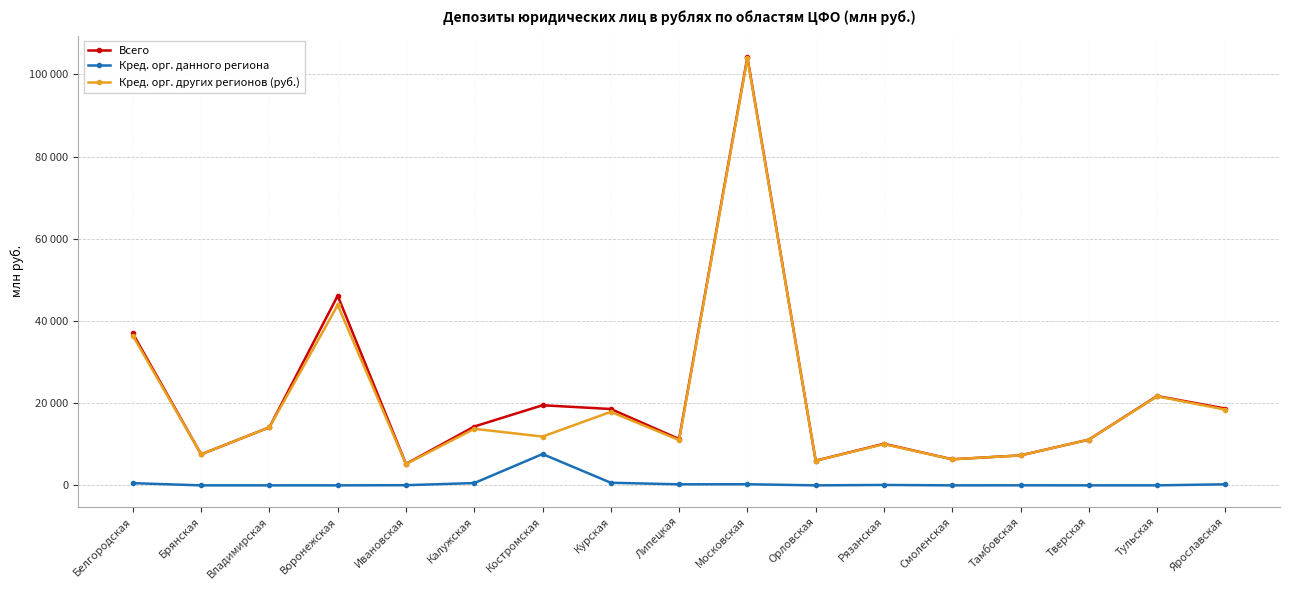

What is the difference between the second highest and second lowest values in the Кред. орг. данного региона series?

635